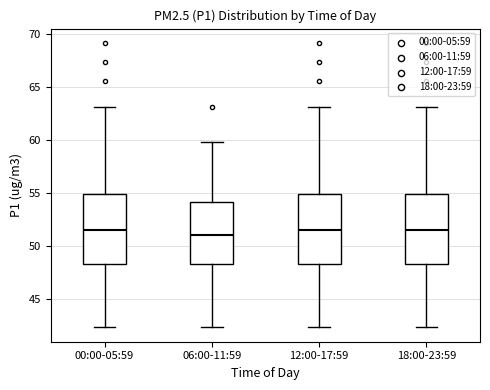

Reading left to right, transcribe this box plot: for each box, give where its median line is, the range the box spans, and where its two whiskers end, as read against the y-axis. The values are not printed on the chart, so give them approximately, as read against the axis.

00:00-05:59: median 51.5, box 48.5 to 55.0, whiskers 42.5 to 63.0
06:00-11:59: median 51.0, box 48.5 to 54.0, whiskers 42.5 to 60.0
12:00-17:59: median 51.5, box 48.5 to 55.0, whiskers 42.5 to 63.0
18:00-23:59: median 51.5, box 48.5 to 55.0, whiskers 42.5 to 63.0